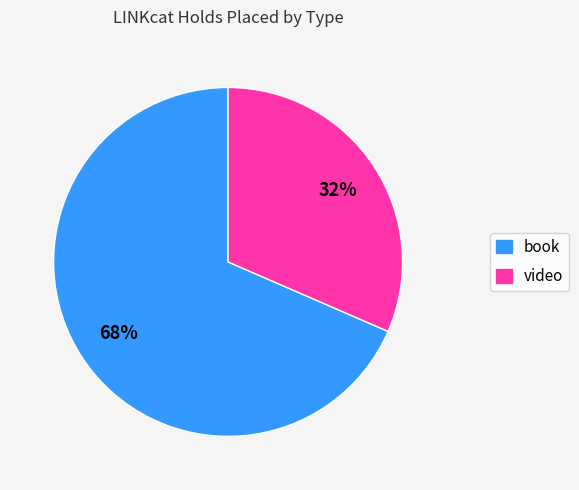

Between book and video, which is larger?

book